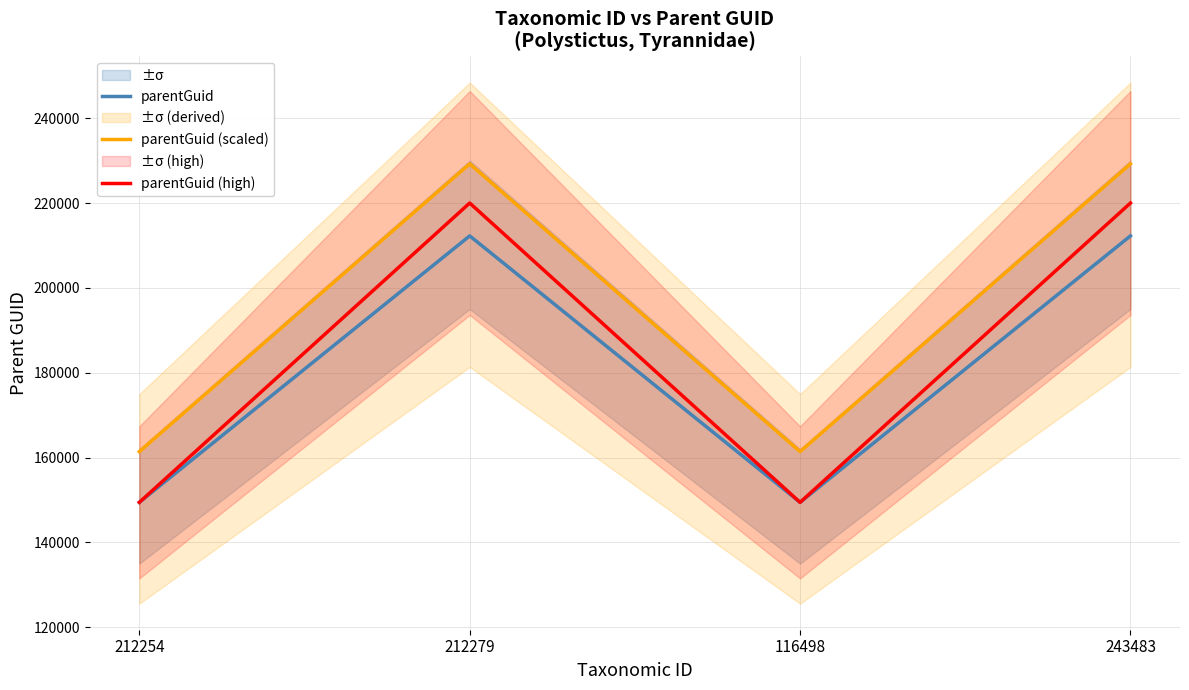

Between 212254 and 116498, which is larger?

212254